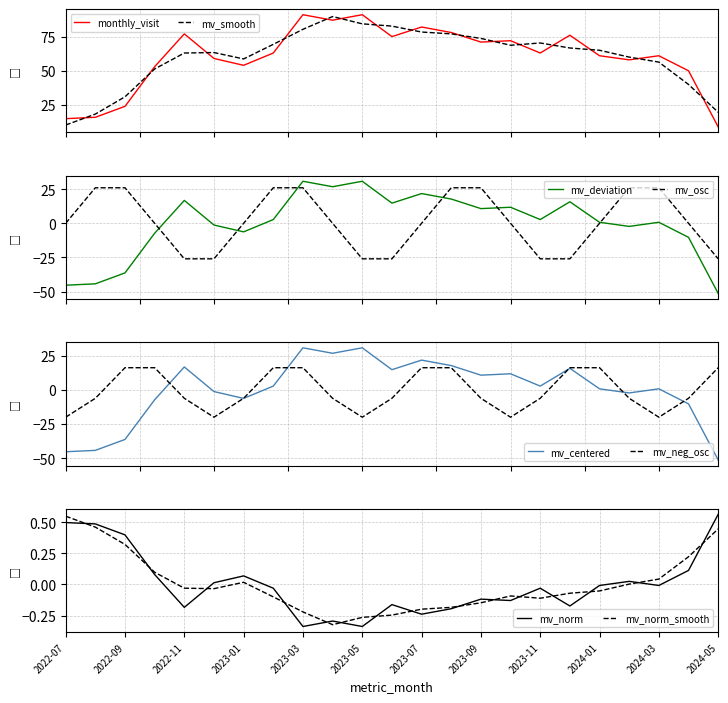

What position from the right is 21?

2